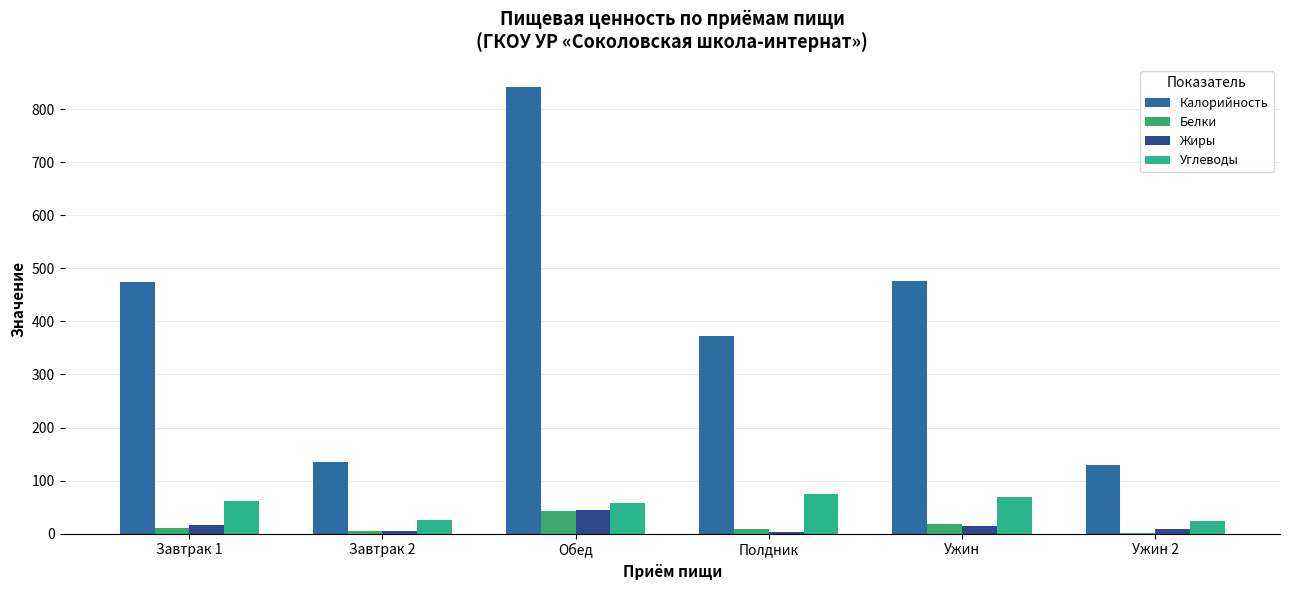

What is the label of the 2nd bar from the right?

Ужин